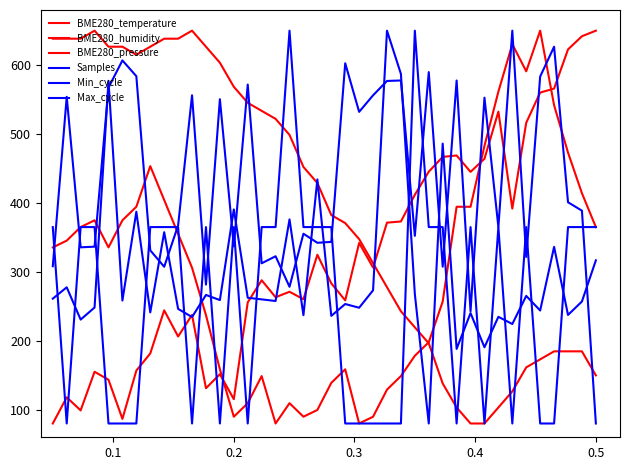

At which category does Max_cycle reach its first local valley?

0.2